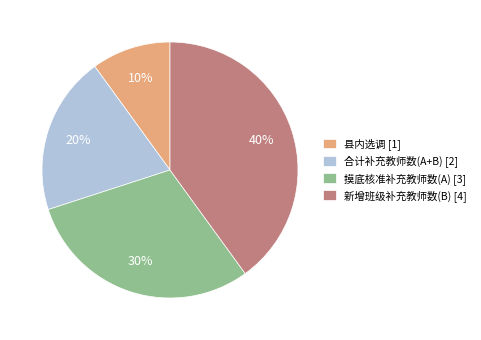

The 摸底核准补充教师数(A) slice represents 30% of the pie. True or false?

True